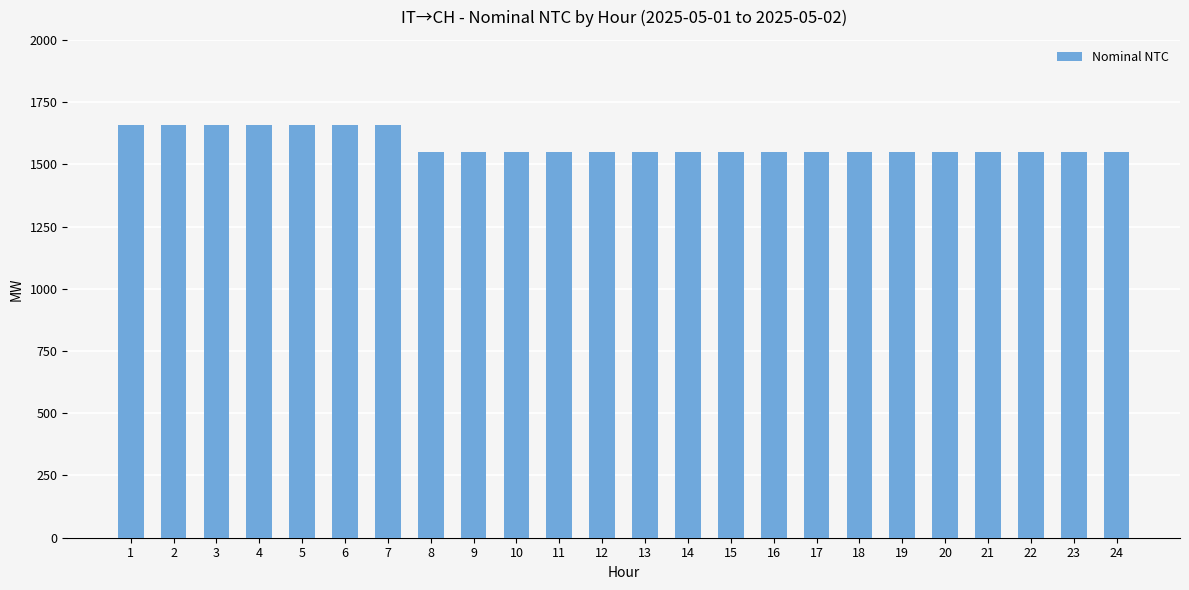

What is the difference between the maximum and minimum values?

110